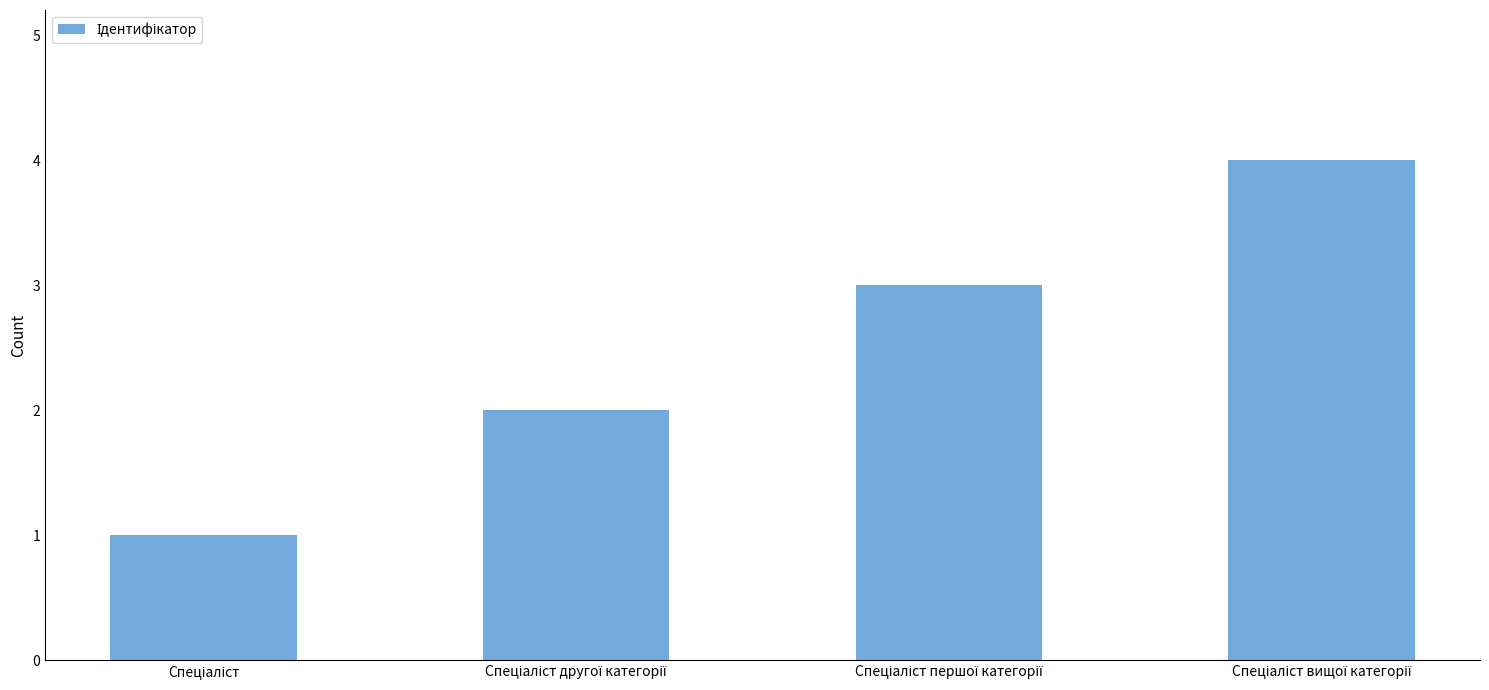

What is the maximum value shown in the chart?

4